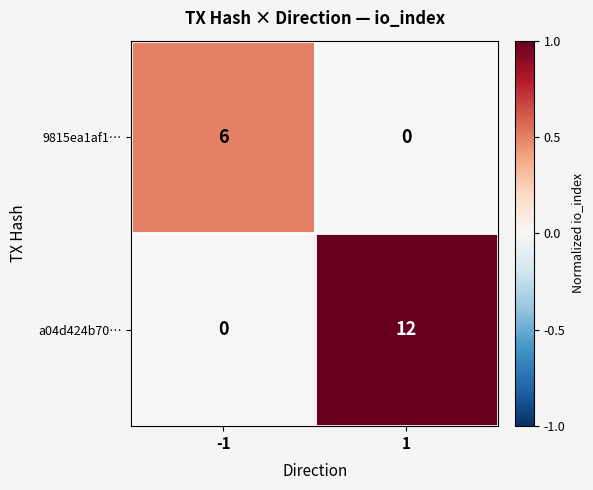

Rank the series by their average value, from highest to lowest.

a04d424b70…, 9815ea1af1…